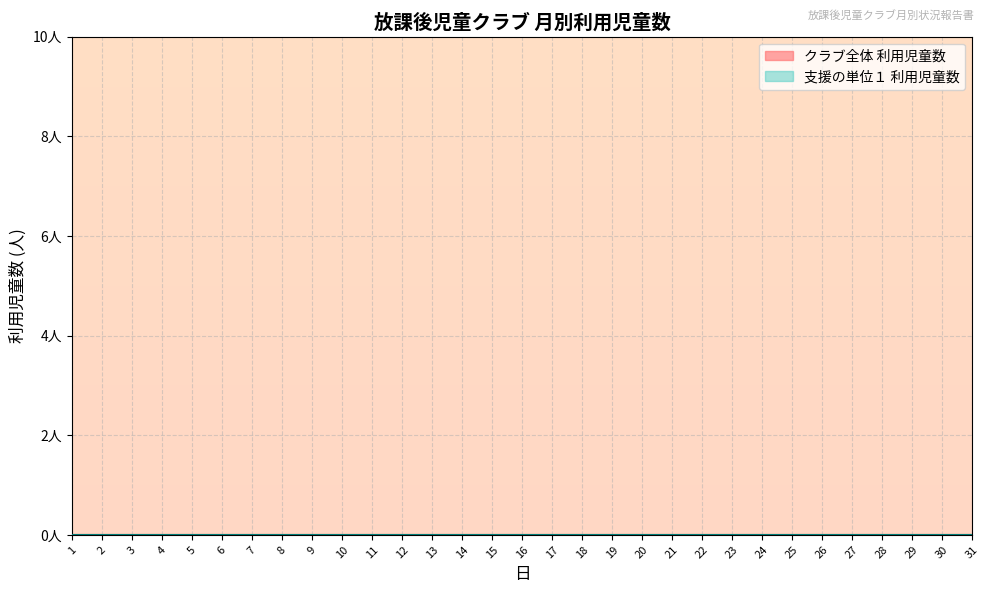

True or false: Day and Total_Children cross at least once.

False